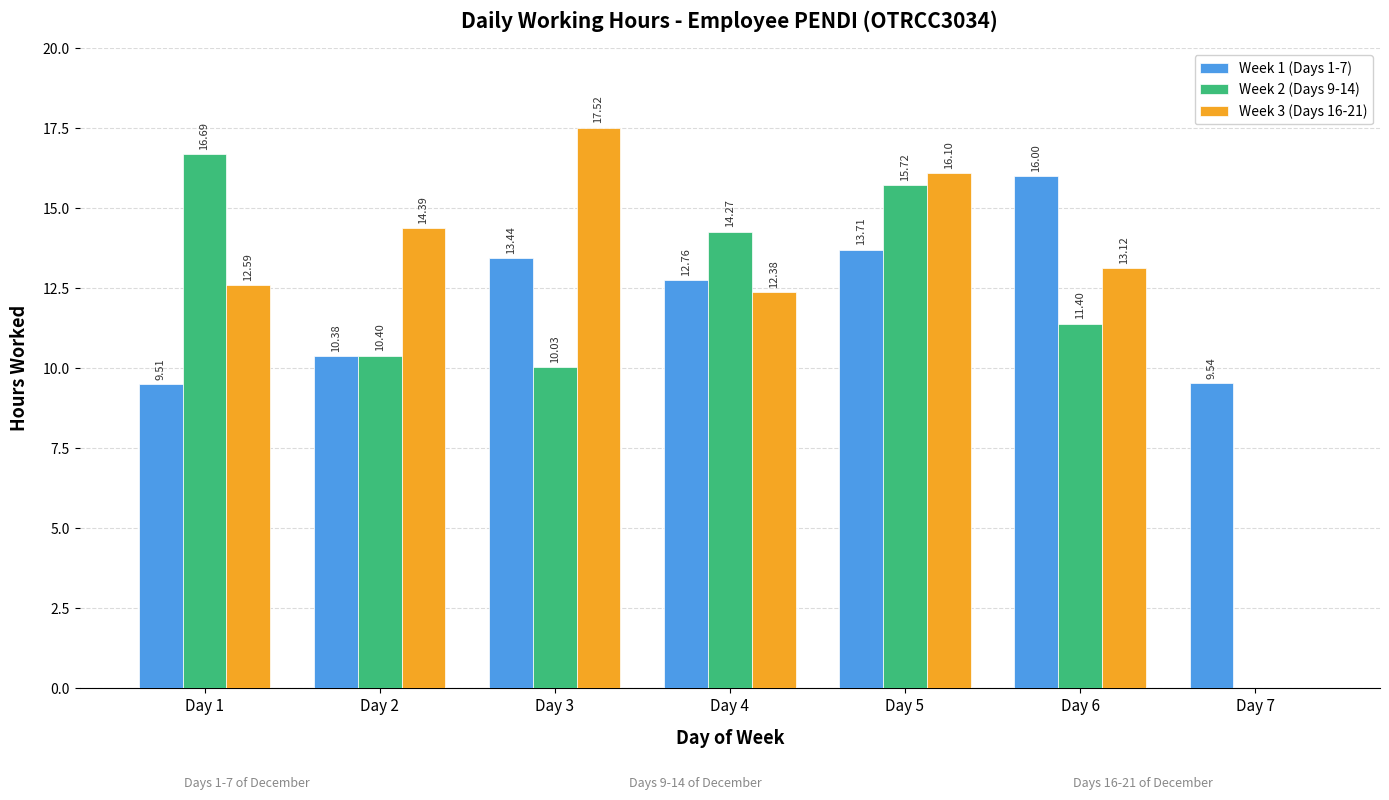

What are all the series names shown in the legend?

Week 1 (Days 1-7), Week 2 (Days 9-14), Week 3 (Days 16-21)